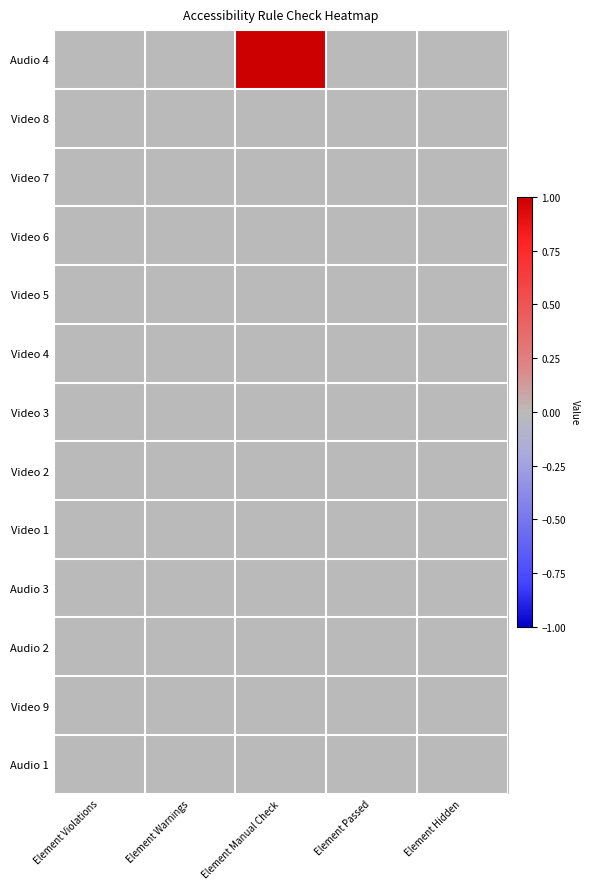

Count the number of categories in the chart.

5